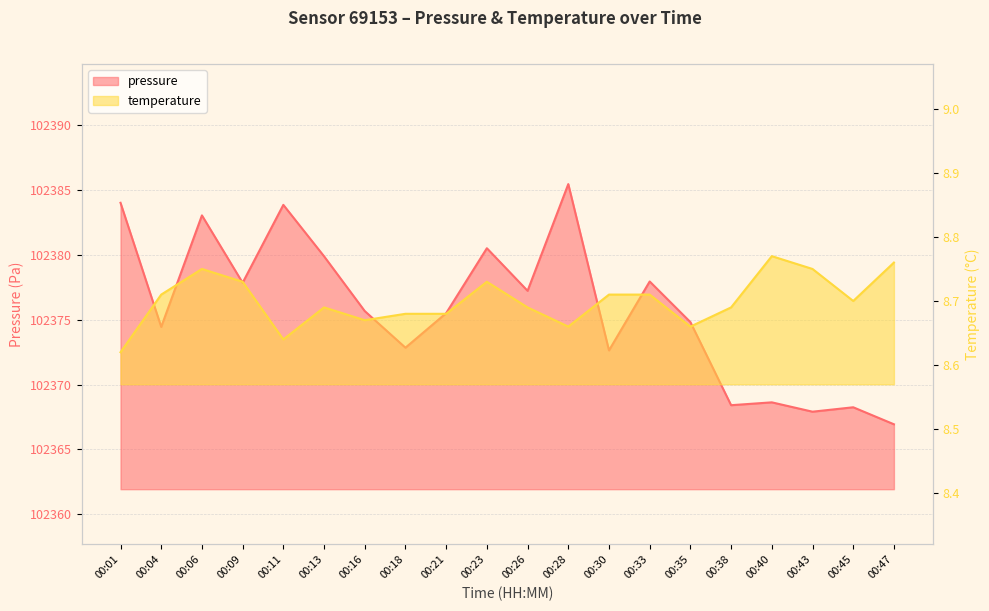

The value of temperature at 00:09 is 8.7. True or false?

True